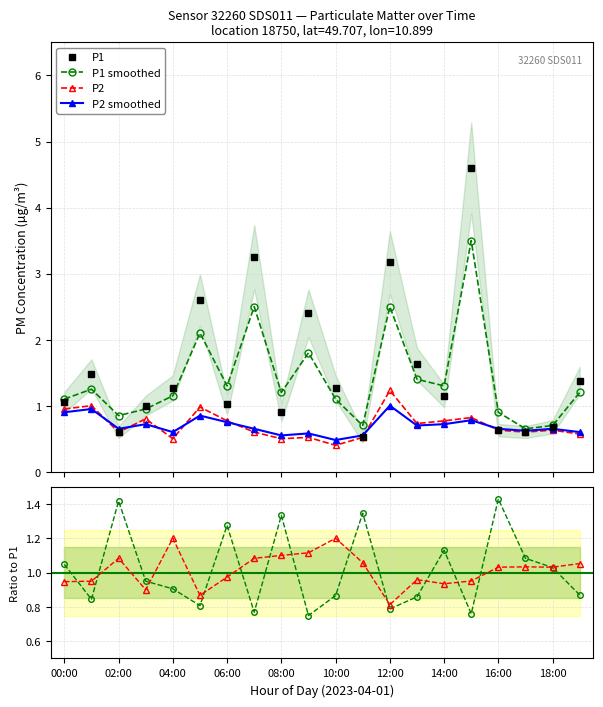

What is the minimum value shown in the chart?

0.4